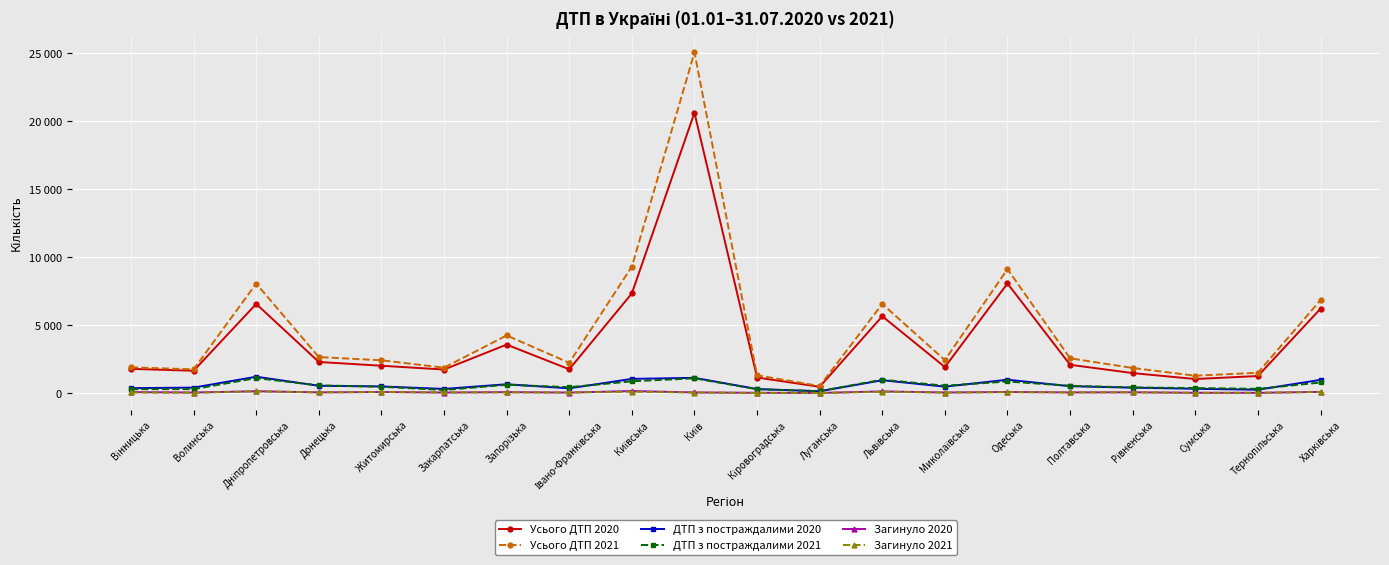

What are all the series names shown in the legend?

Усього ДТП 2020, Усього ДТП 2021, ДТП з постраждалими 2020, ДТП з постраждалими 2021, Загинуло 2020, Загинуло 2021